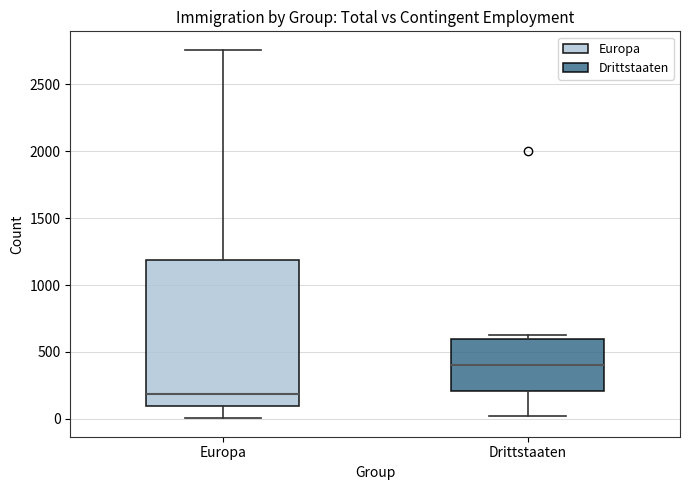

Where is the upper edge of the box for Europa on the y-axis? The values are not printed on the chart, so give them approximately, as read against the axis.

1200